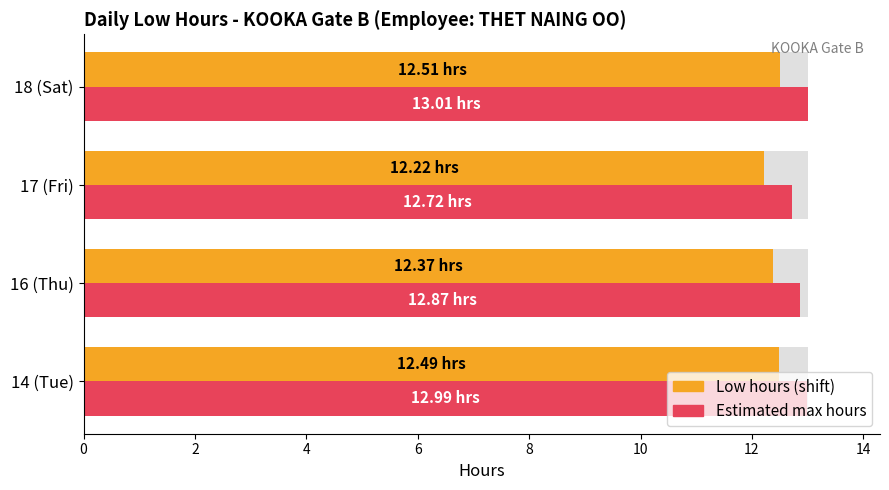

What is the average value of the Low hours (shift) series?

12.4